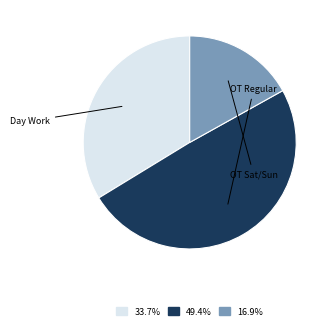

How many slices are in this pie chart?

3